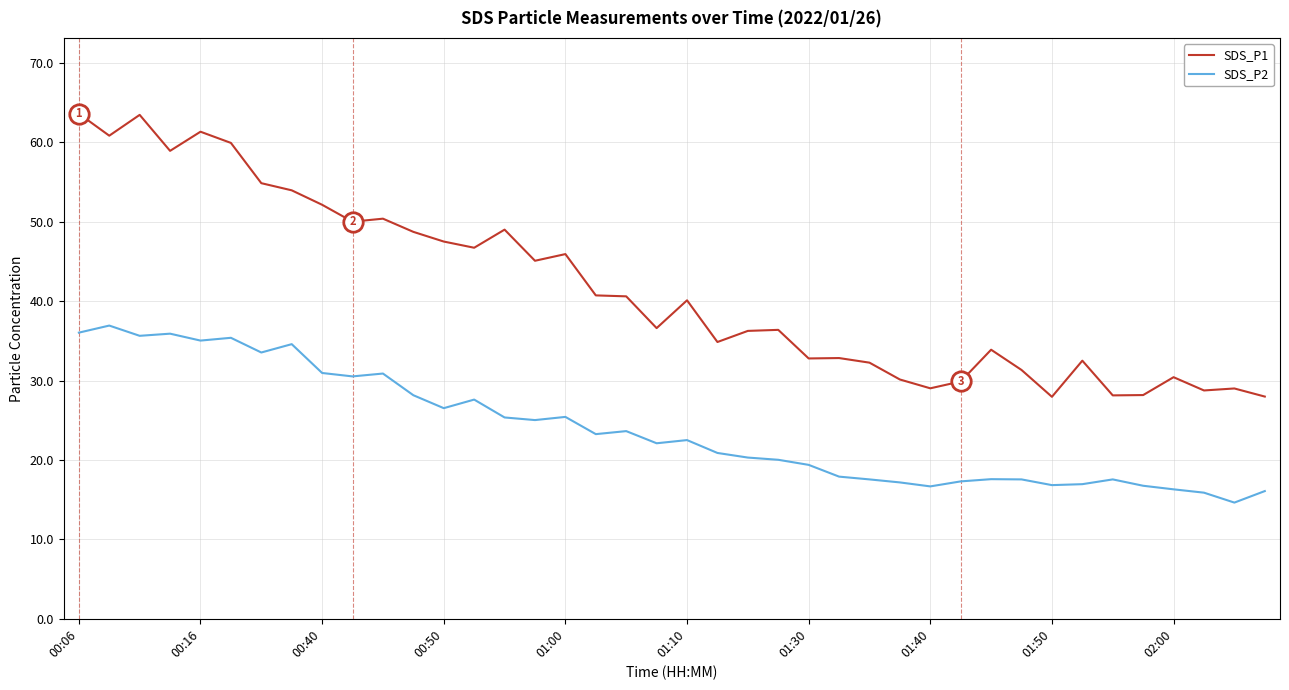

Which series has the largest total across all categories?

SDS_P1